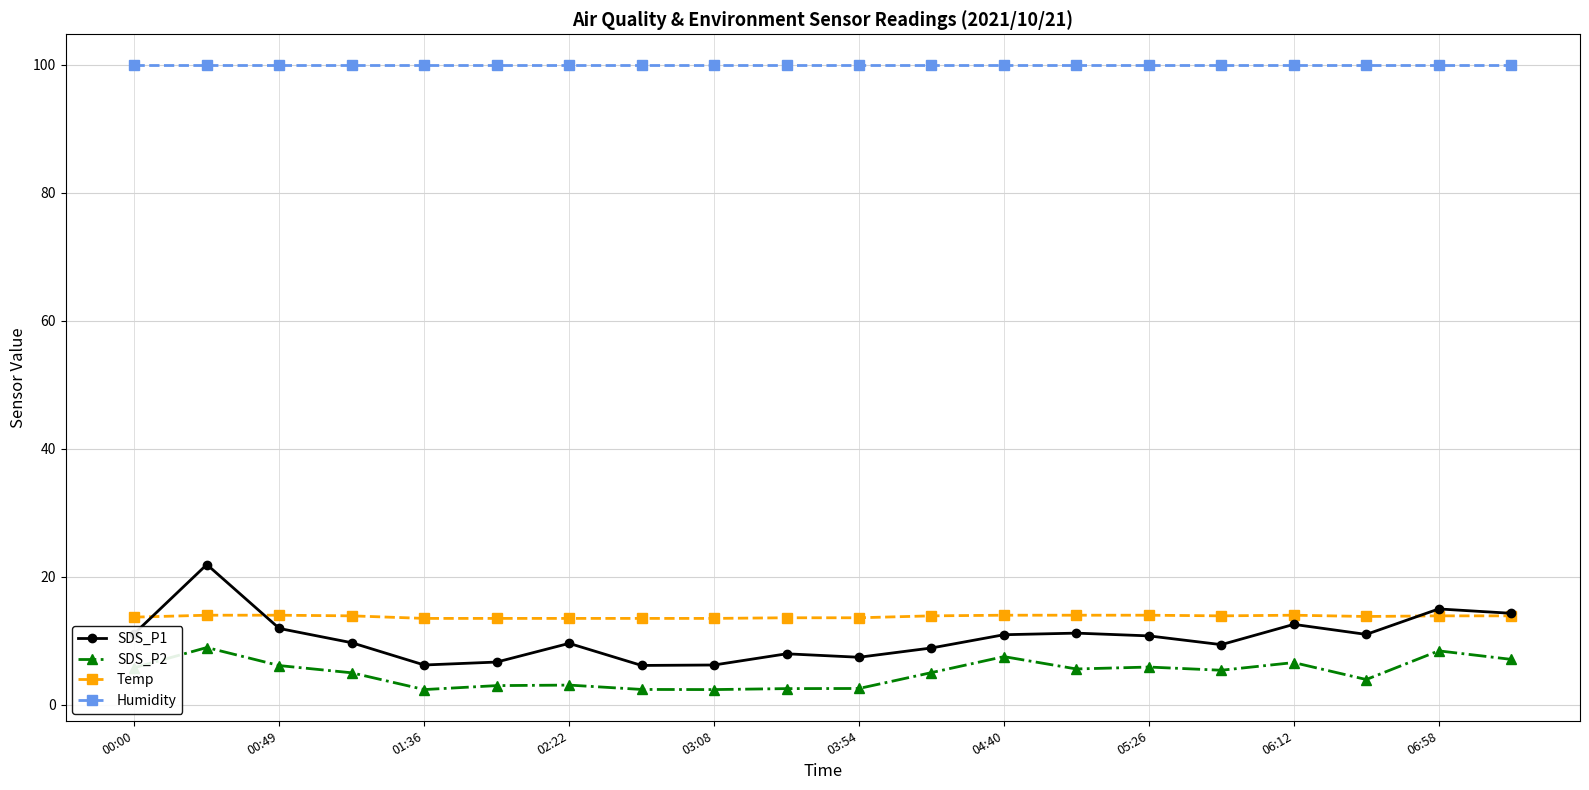

At how many categories does at least one series exceed 57?

20